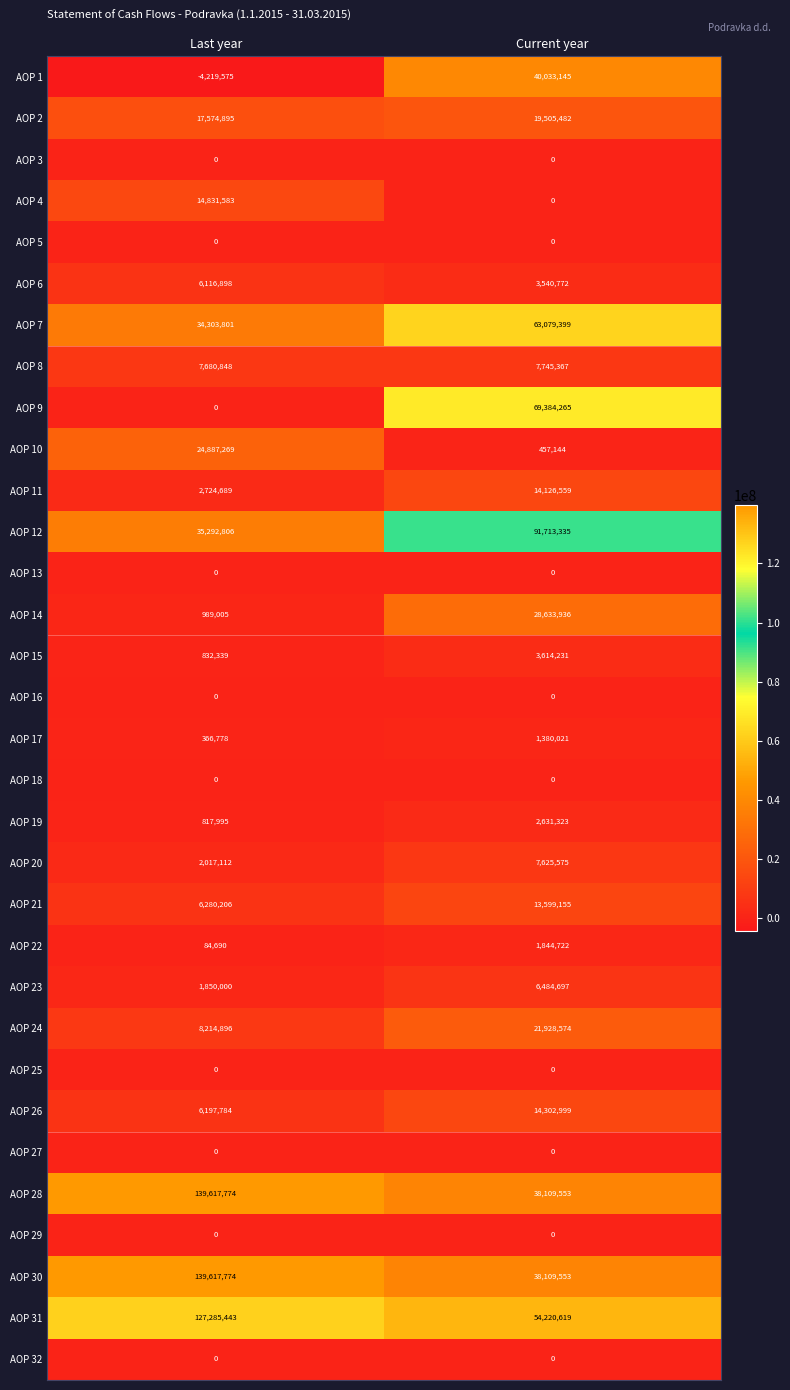

What is the minimum value shown in the chart?

-4219575